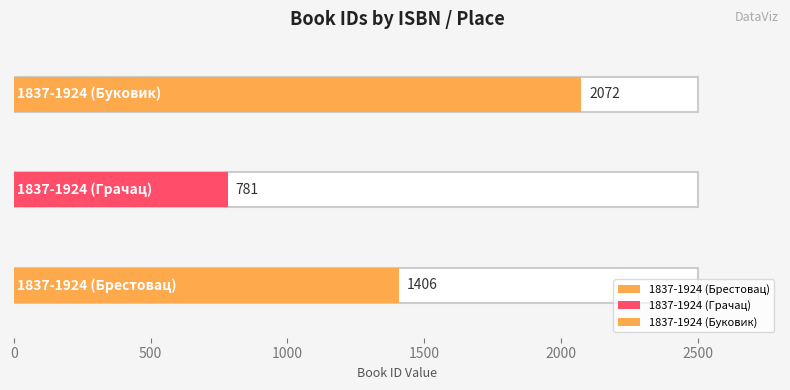

What position from the right is 1837-1924 (Грачац)?

2